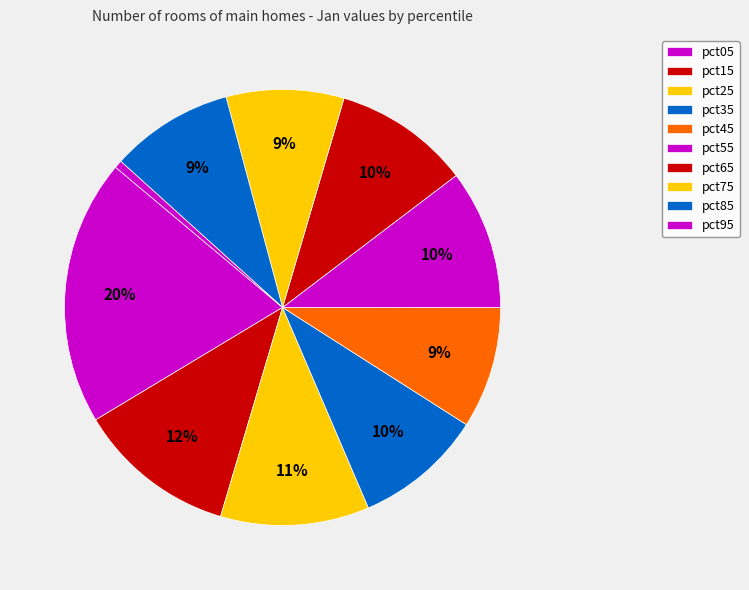

How many slices are in this pie chart?

10